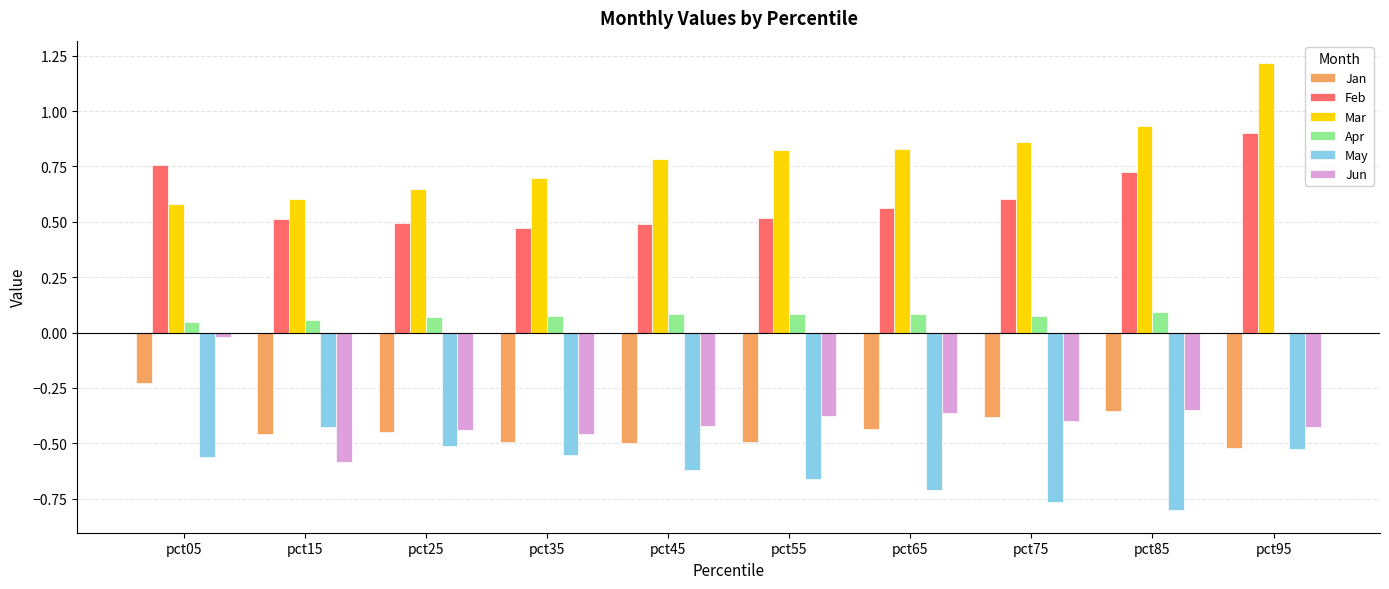

What is the sum of the Mar values at pct45 and pct15?

1.4